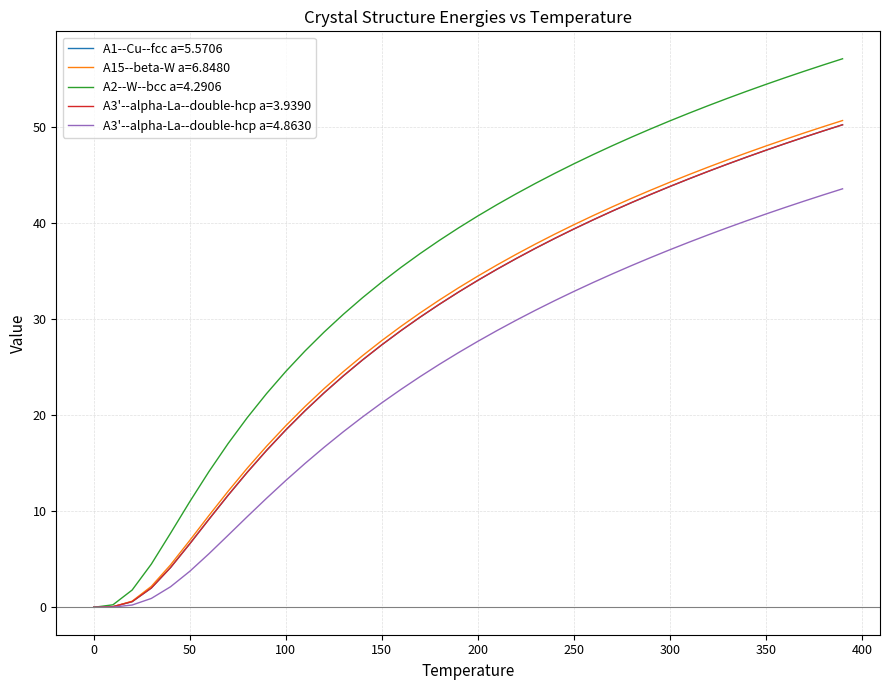

What is the maximum value for A1--Cu--fcc a=5.5706?

50.2